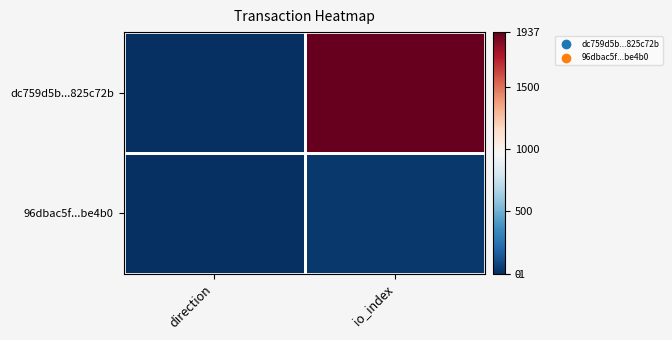

Which series has the largest range (max minus min)?

dc759d5b...825c72b